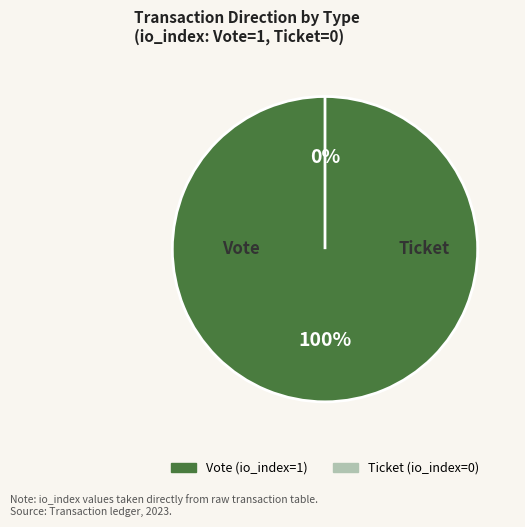

How many segments does this pie chart have?

2